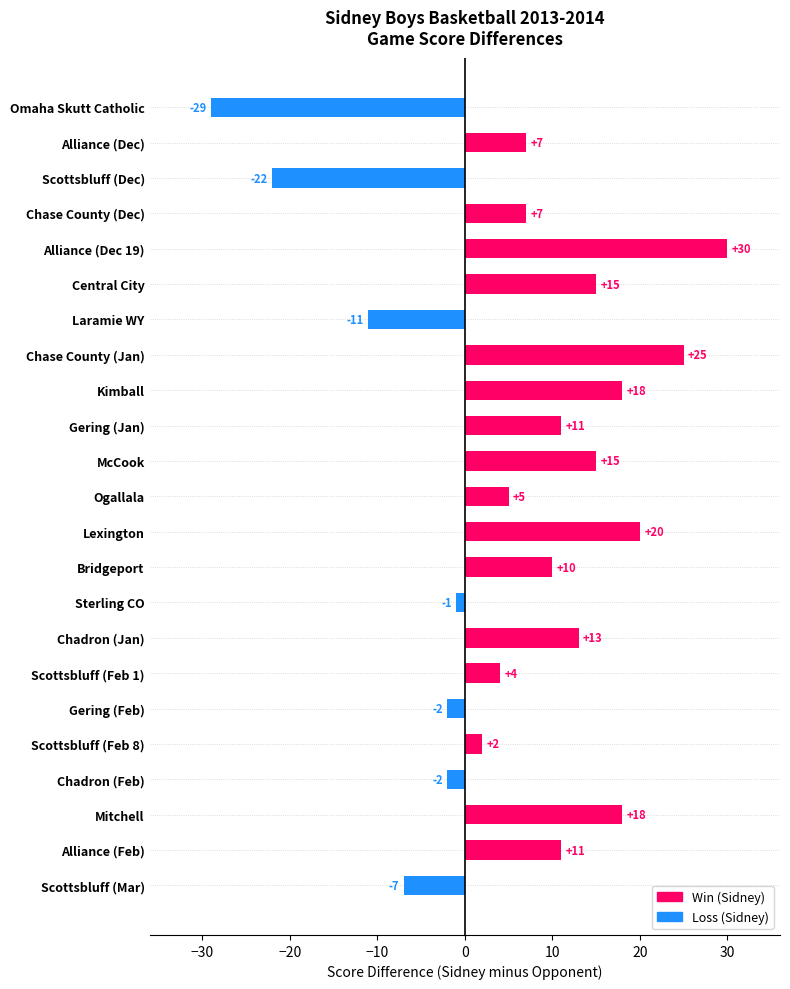

Reading bottom to top, extract all data points from this chart.

Scottsbluff (Mar)=-7	Alliance (Feb)=11	Mitchell=18	Chadron (Feb)=-2	Scottsbluff (Feb 8)=2	Gering (Feb)=-2	Scottsbluff (Feb 1)=4	Chadron (Jan)=13	Sterling CO=-1	Bridgeport=10	Lexington=20	Ogallala=5	McCook=15	Gering (Jan)=11	Kimball=18	Chase County (Jan)=25	Laramie WY=-11	Central City=15	Alliance (Dec 19)=30	Chase County (Dec)=7	Scottsbluff (Dec)=-22	Alliance (Dec)=7	Omaha Skutt Catholic=-29